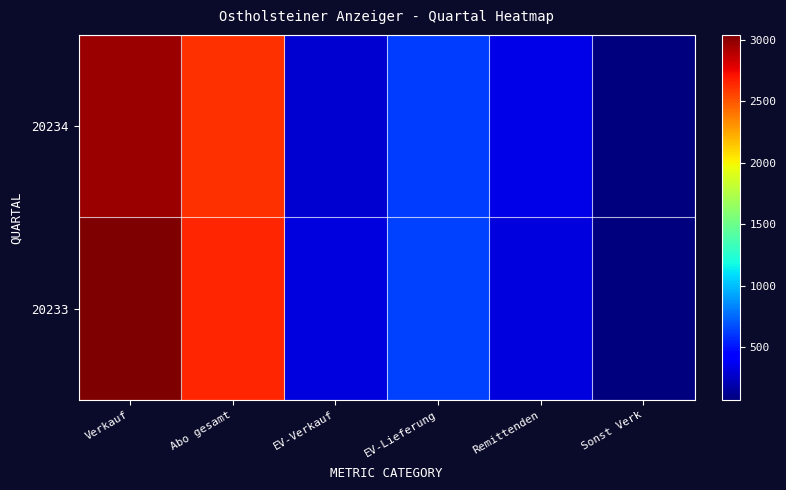

What is the difference between the highest and lowest values at Remittenden?

20